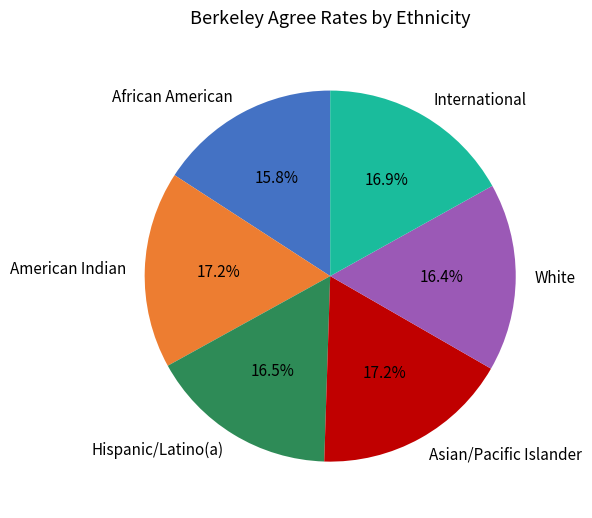

Does International account for over 50% of the chart?

No